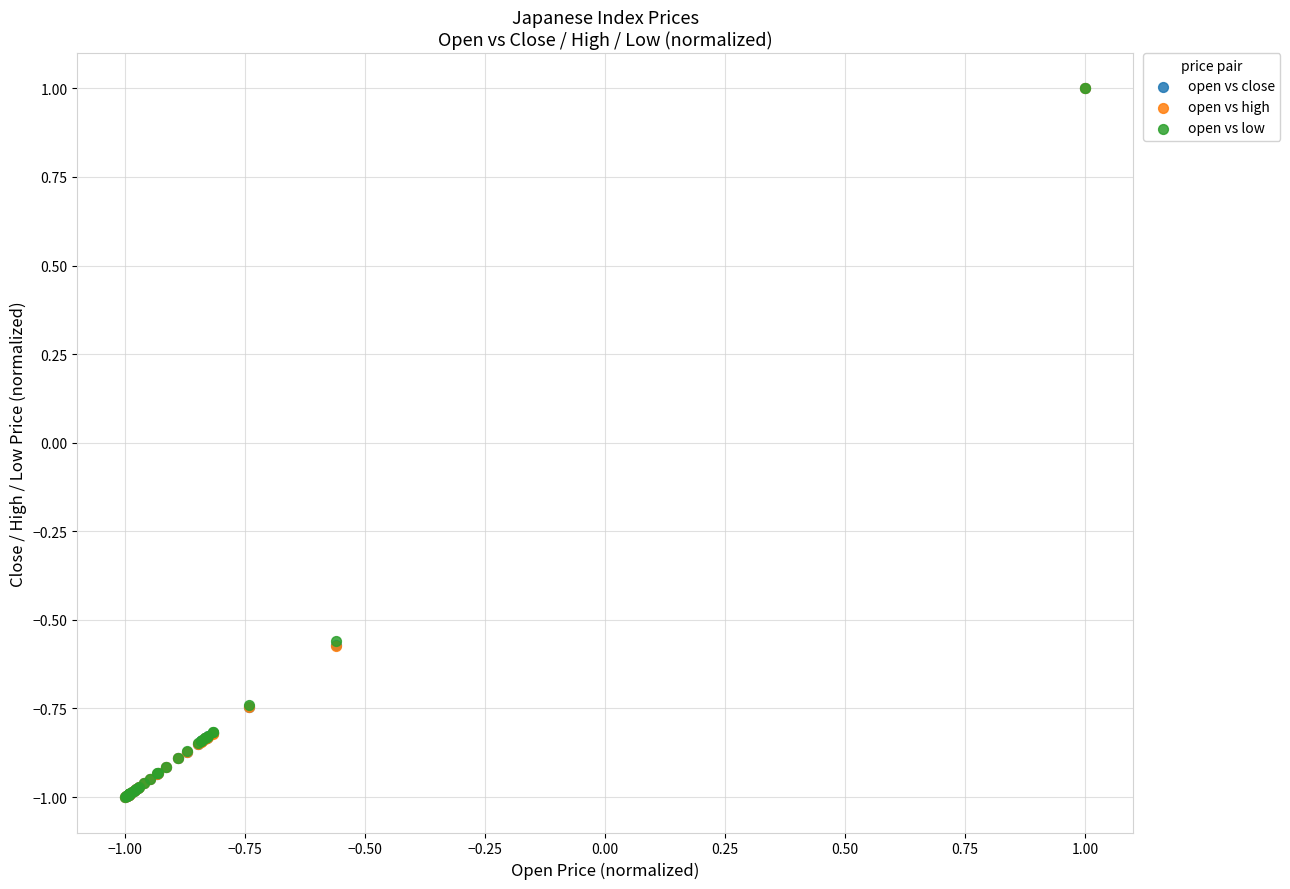

What are all the series names shown in the legend?

open vs close, open vs high, open vs low